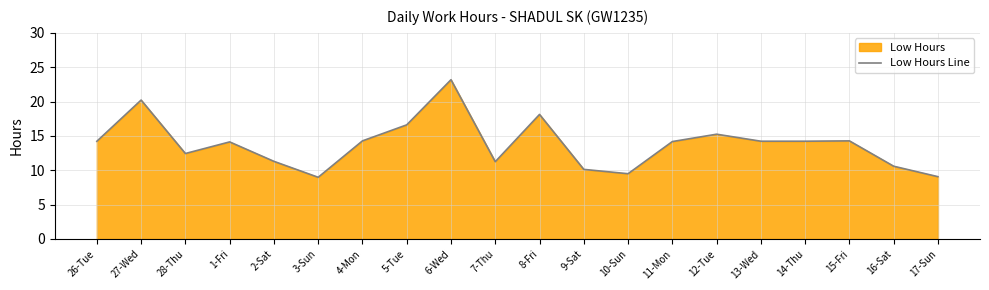

List the labels in order of value, smallest first.

3-Sun, 17-Sun, 10-Sun, 9-Sat, 16-Sat, 7-Thu, 2-Sat, 28-Thu, 1-Fri, 11-Mon, 26-Tue, 13-Wed, 14-Thu, 4-Mon, 15-Fri, 12-Tue, 5-Tue, 8-Fri, 27-Wed, 6-Wed